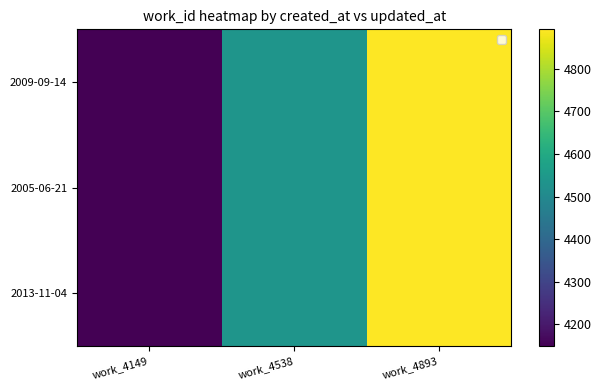

Reading left to right, list all the values displayed in this chart.

2009-09-14: work_4149=4149	work_4538=4538	work_4893=4893
2005-06-21: work_4149=4149	work_4538=4538	work_4893=4893
2013-11-04: work_4149=4149	work_4538=4538	work_4893=4893